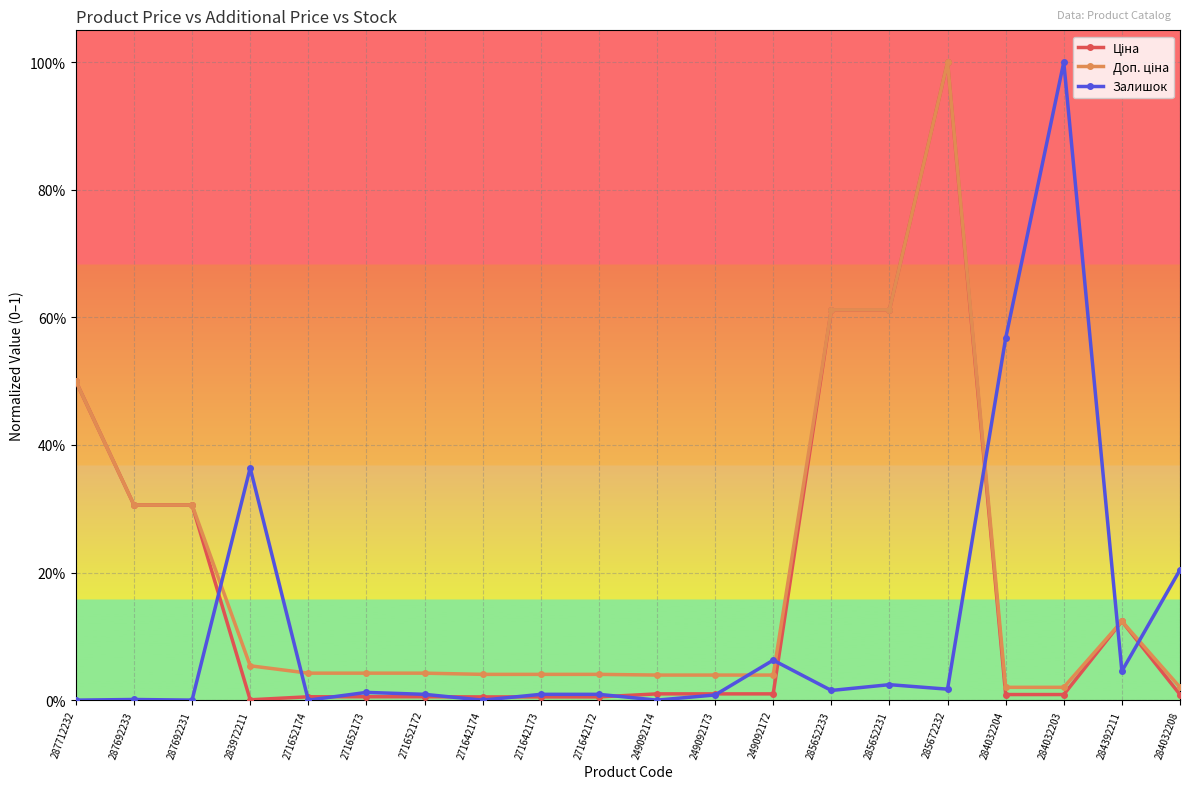

Which series has the widest spread of values?

Залишок